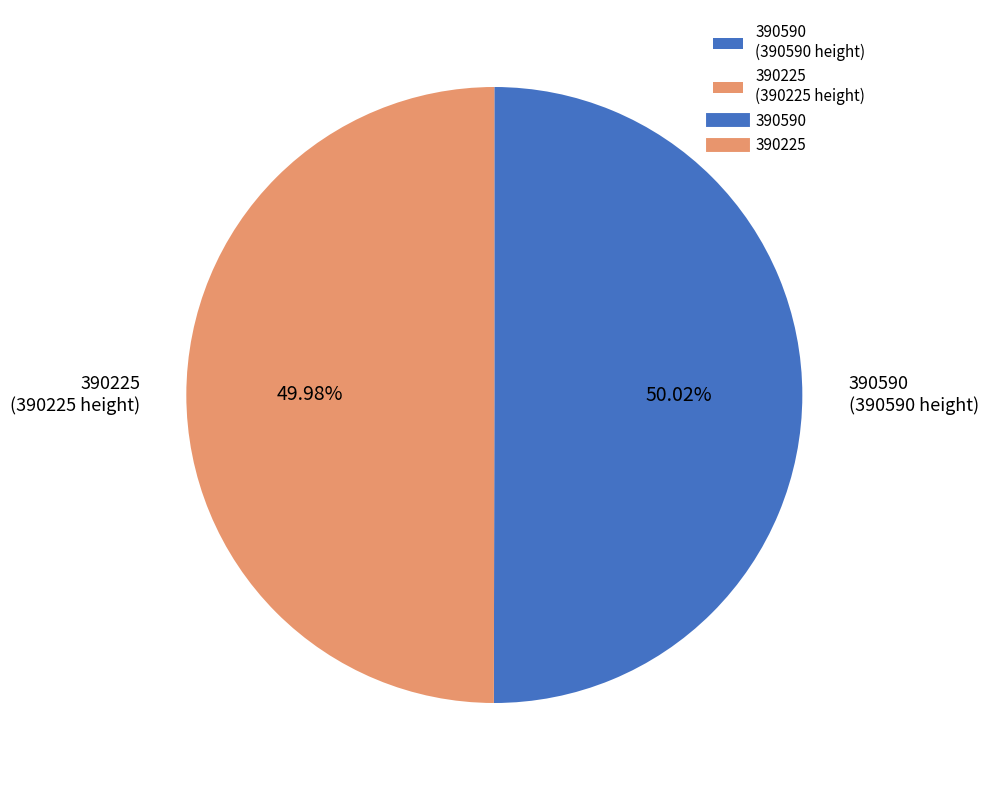

Is there a majority slice in this chart?

Yes